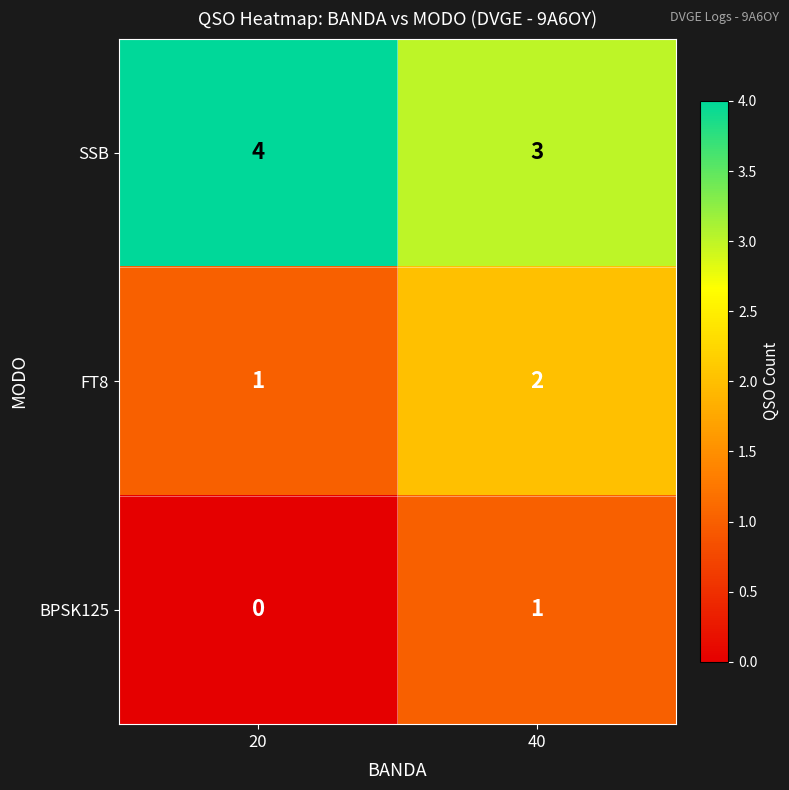

Which series has the largest total across all categories?

SSB